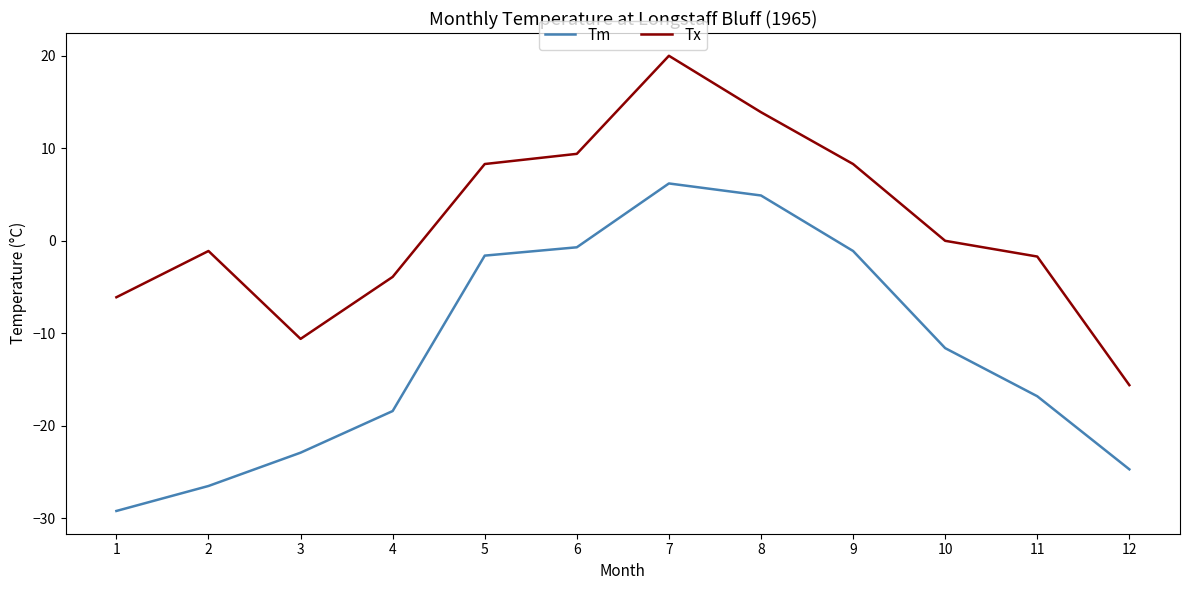

What is the difference between the Tm values at 4 and 2?

8.1